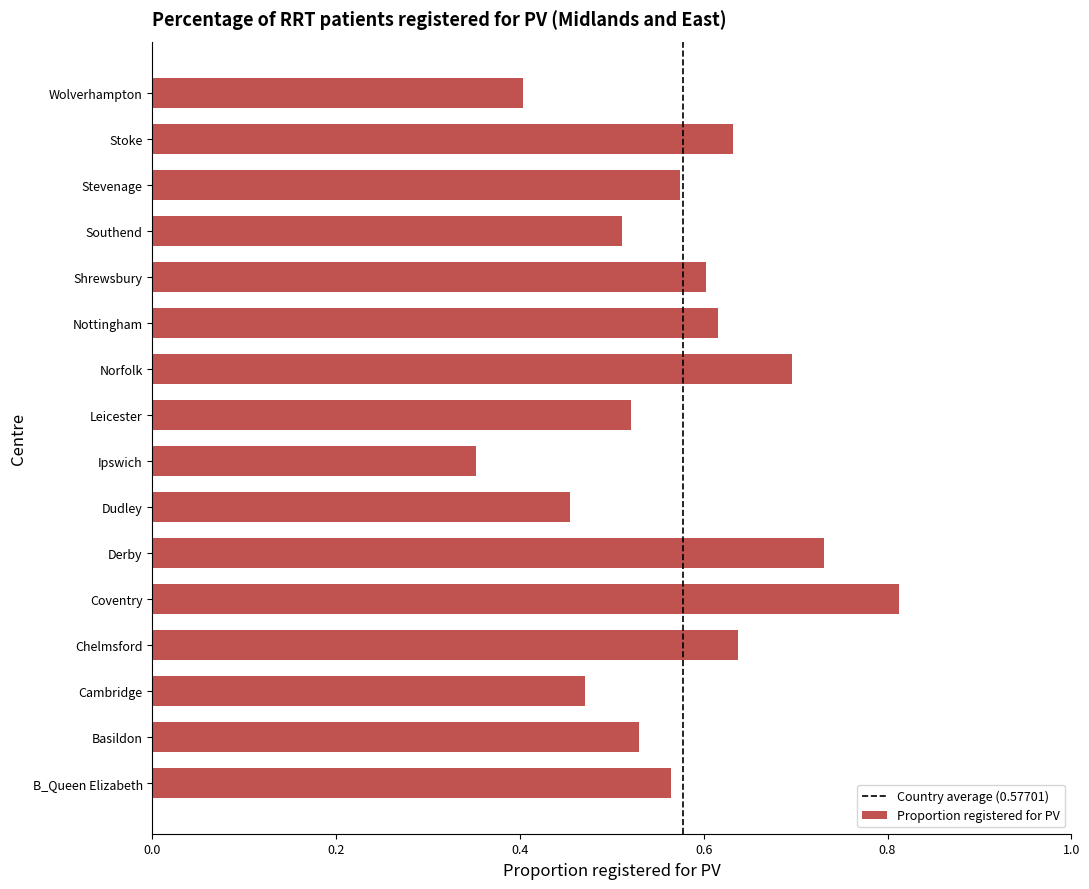

Which has a higher value, Wolverhampton or Cambridge?

Cambridge